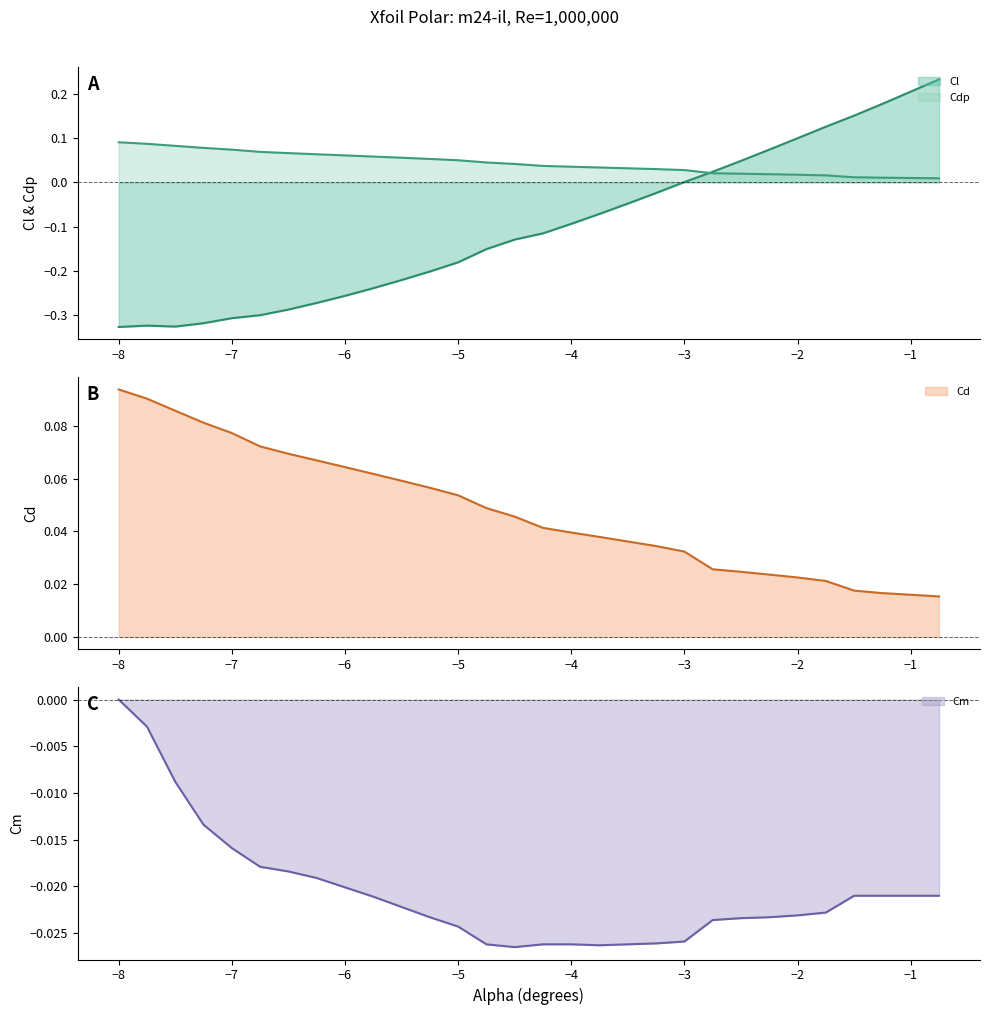

True or false: Cm line and Cd line intersect in this chart.

False